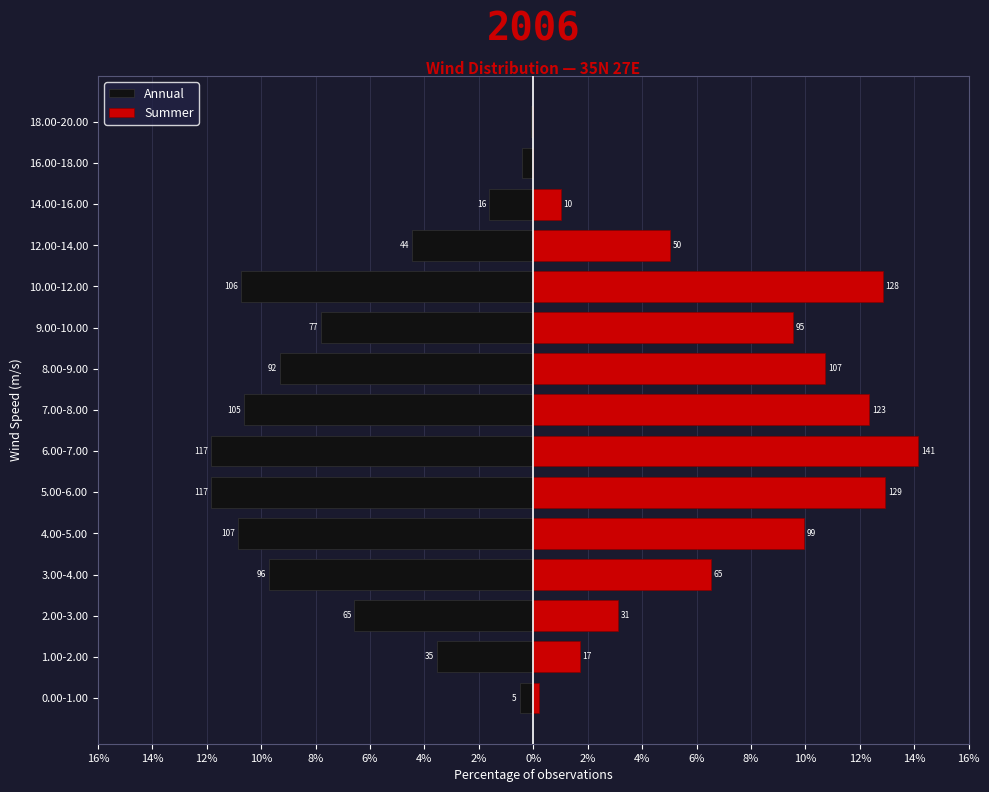

What is the smallest value displayed?

-11.9